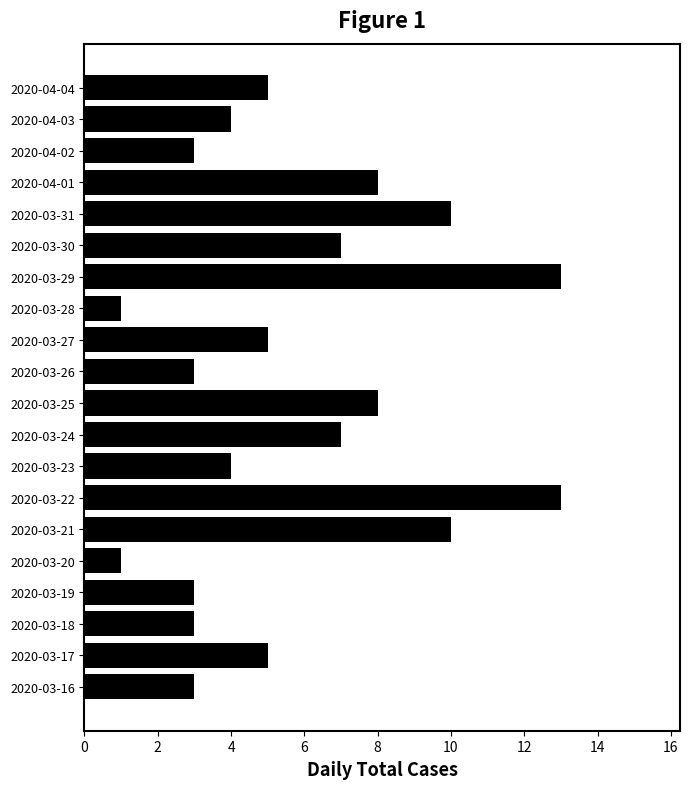

What is the maximum value shown in the chart?

13